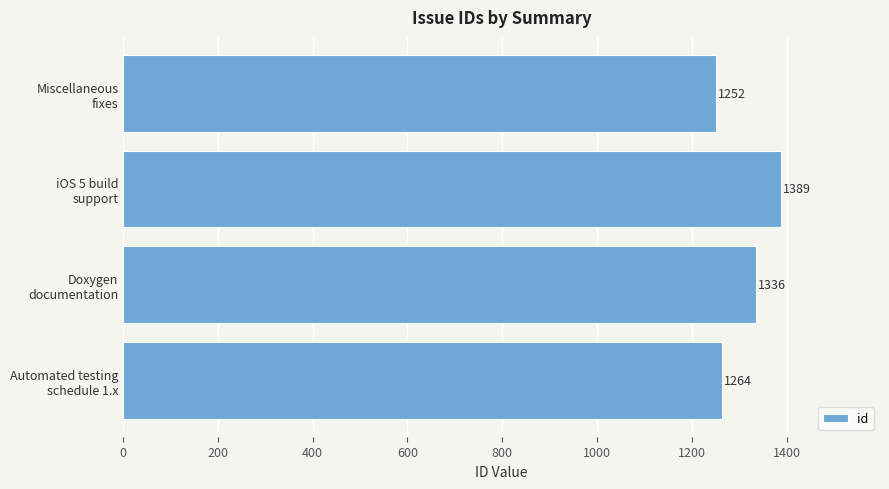

What is the difference between the maximum and minimum values?

137